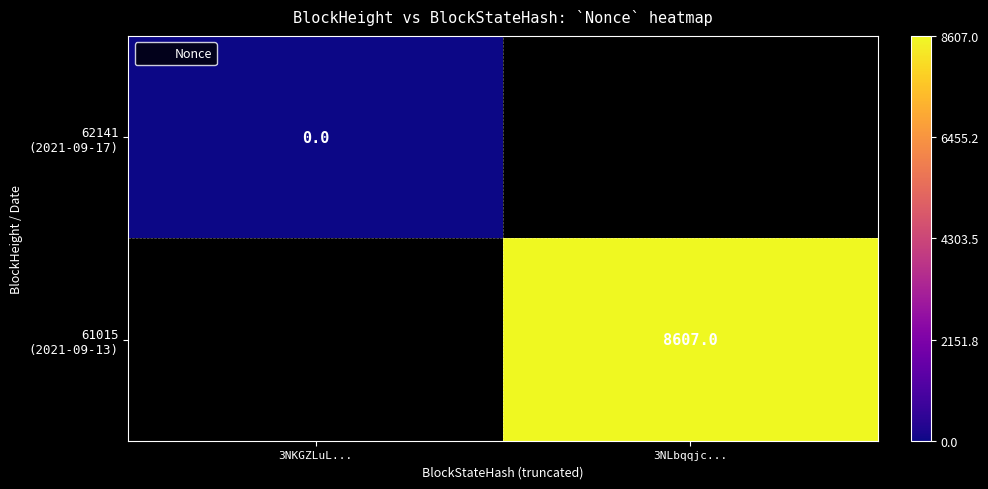

At how many categories does at least one series exceed 6618?

1